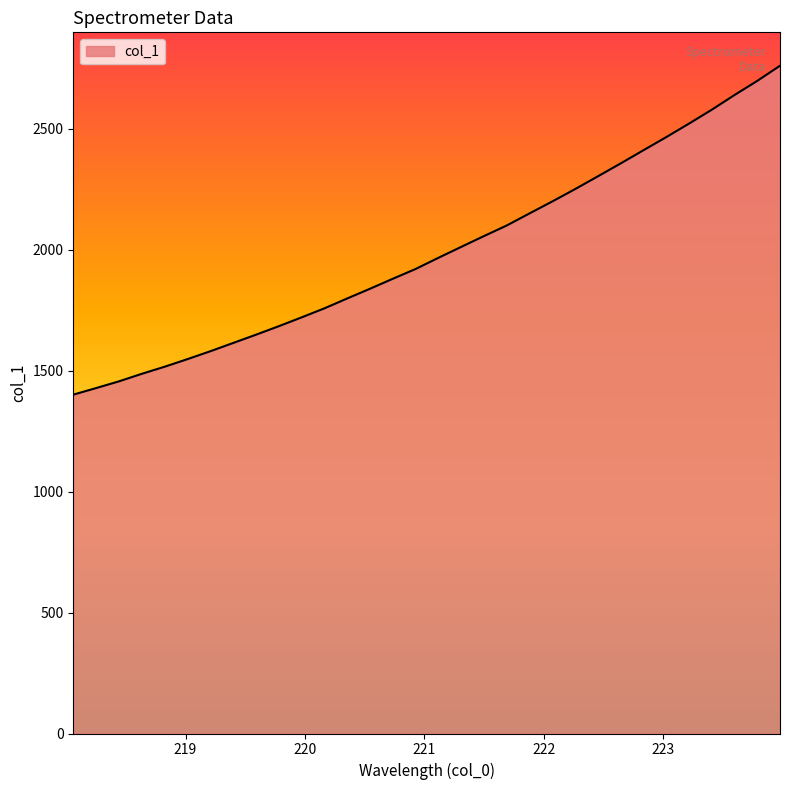

What is the maximum value shown in the chart?

2760.4